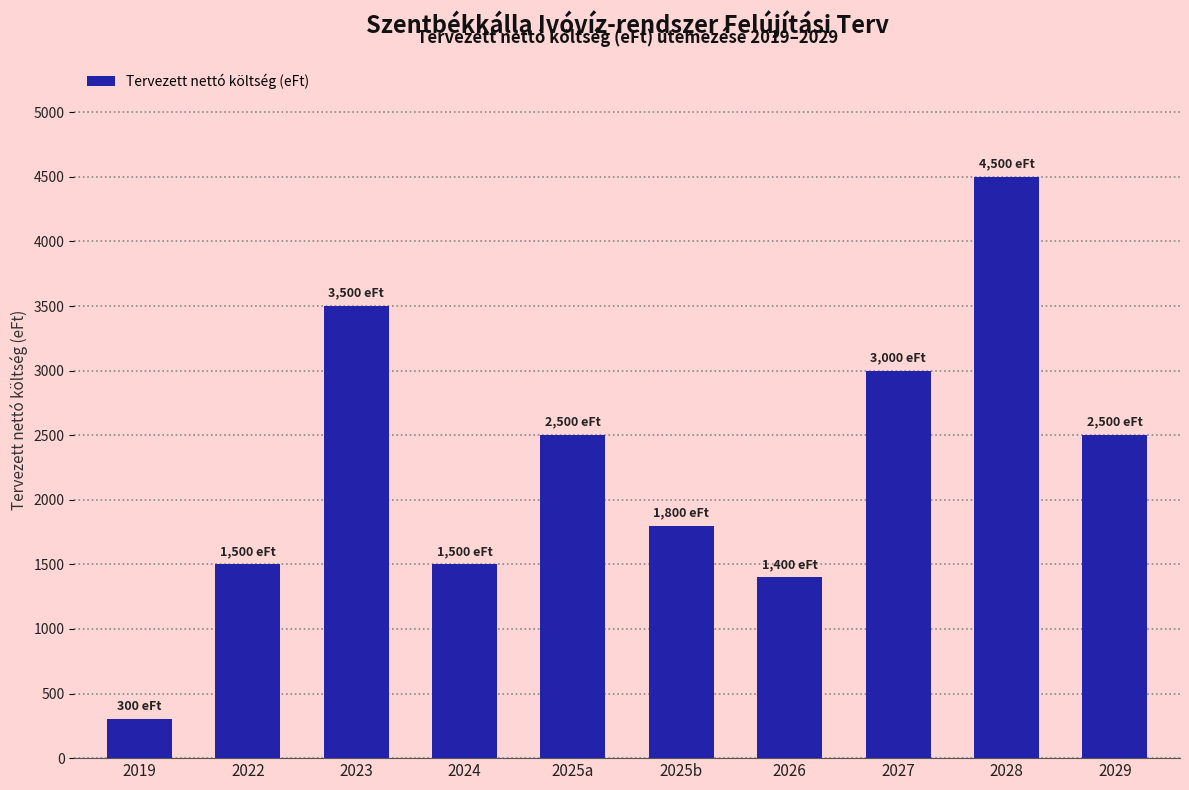

Read the value at 2029, to the nearest 50.

2500